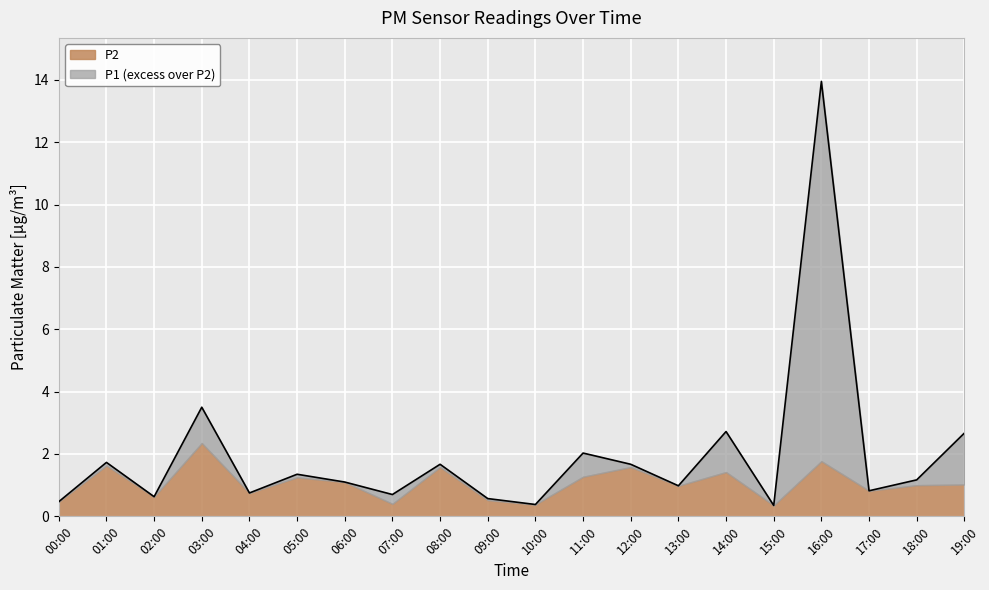

List the labels in order of value, smallest first.

15:00, 10:00, 00:00, 09:00, 02:00, 07:00, 04:00, 17:00, 13:00, 06:00, 18:00, 05:00, 08:00, 12:00, 01:00, 11:00, 19:00, 14:00, 03:00, 16:00